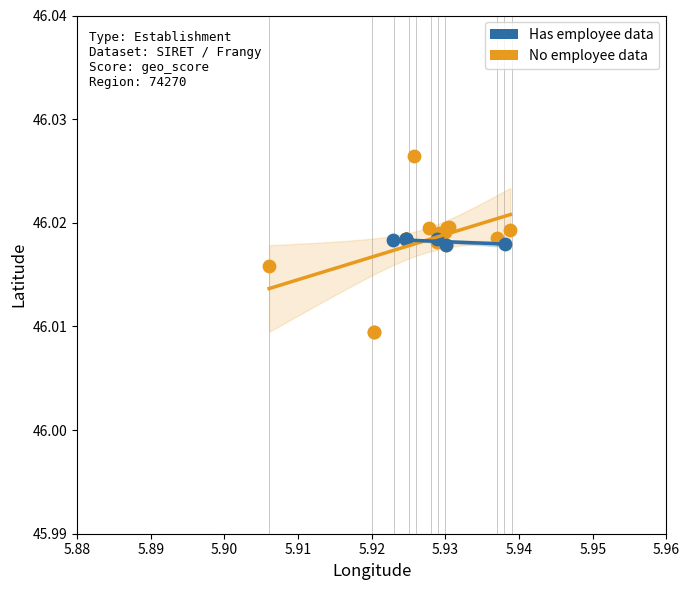

Which series has the widest spread of Y values?

No employee data